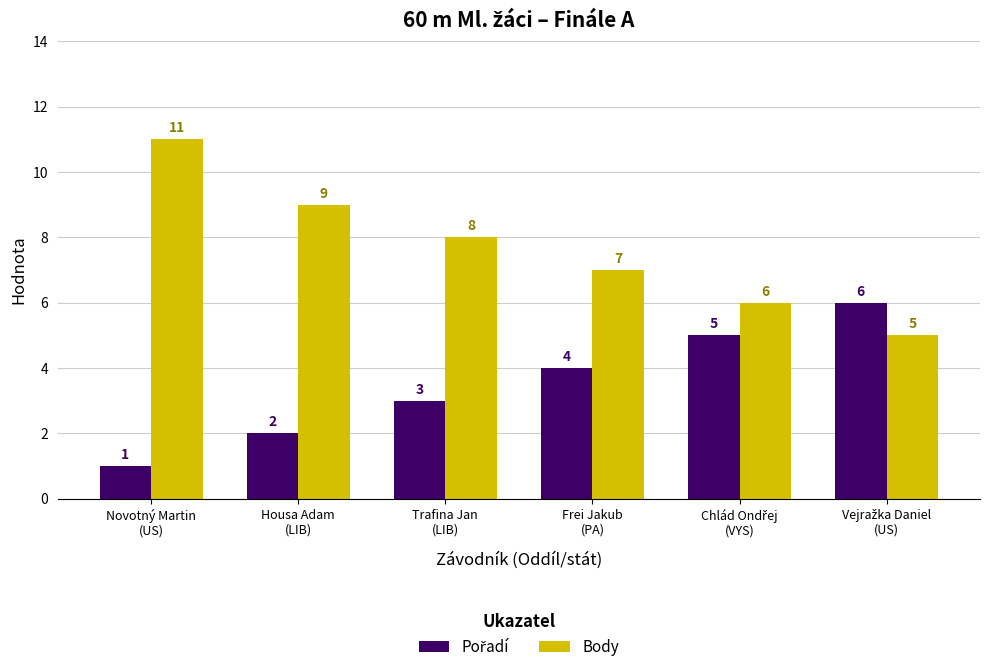

Which label corresponds to the largest value in the chart?

Novotný Martin
(US)